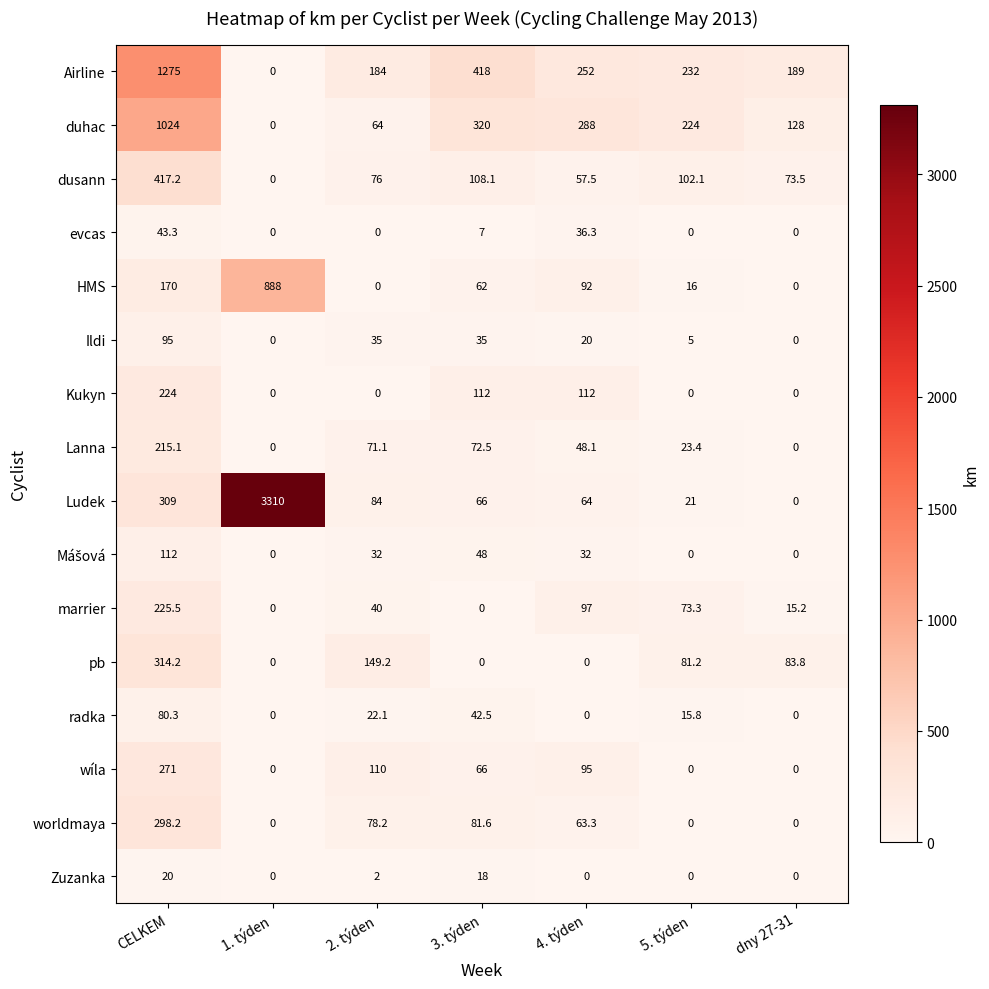

What is the greatest value displayed?

3310.0